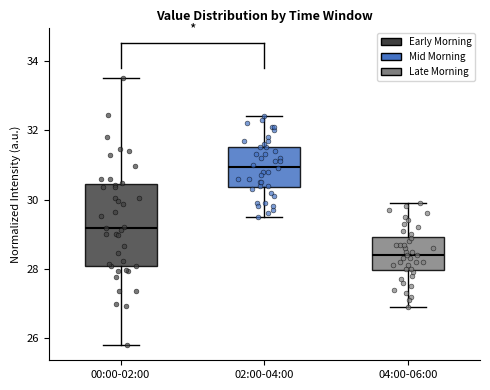

Reading left to right, transcribe this box plot: for each box, give where its median line is, the range the box spans, and where its two whiskers end, as read against the y-axis. The values are not printed on the chart, so give them approximately, as read against the axis.

00:00-02:00: median 29.2, box 28.0 to 30.4, whiskers 25.8 to 33.6
02:00-04:00: median 31.0, box 30.4 to 31.6, whiskers 29.6 to 32.4
04:00-06:00: median 28.4, box 28.0 to 29.0, whiskers 27.0 to 30.0